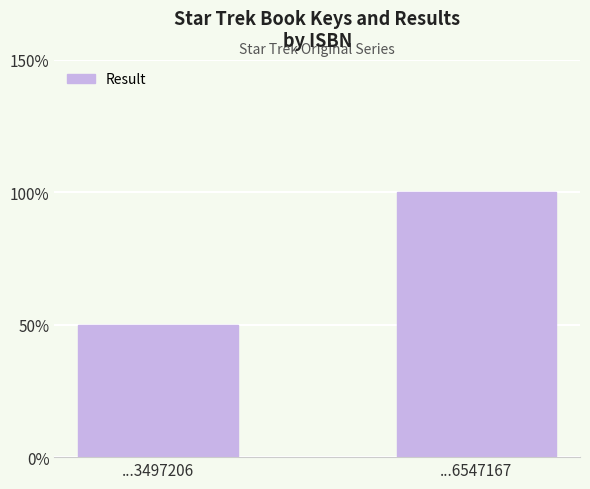

Reading right to left, transcribe all the data shown in this chart.

...6547167=2	...3497206=1